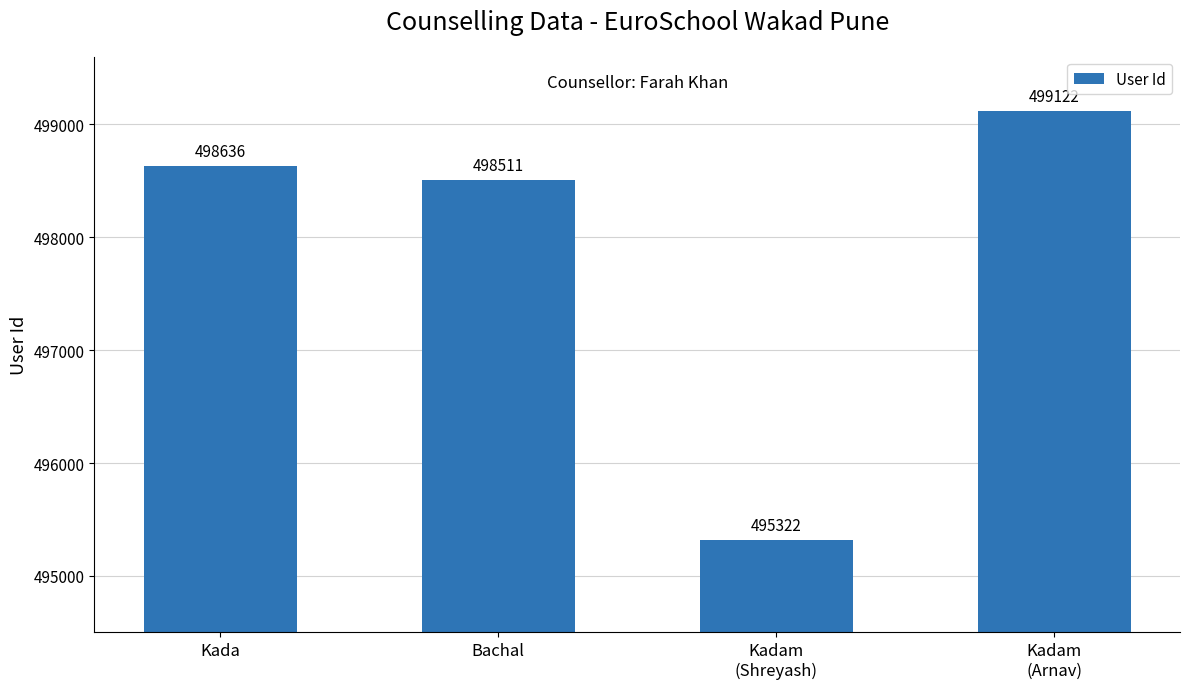

What is the sum of all values?

1991591